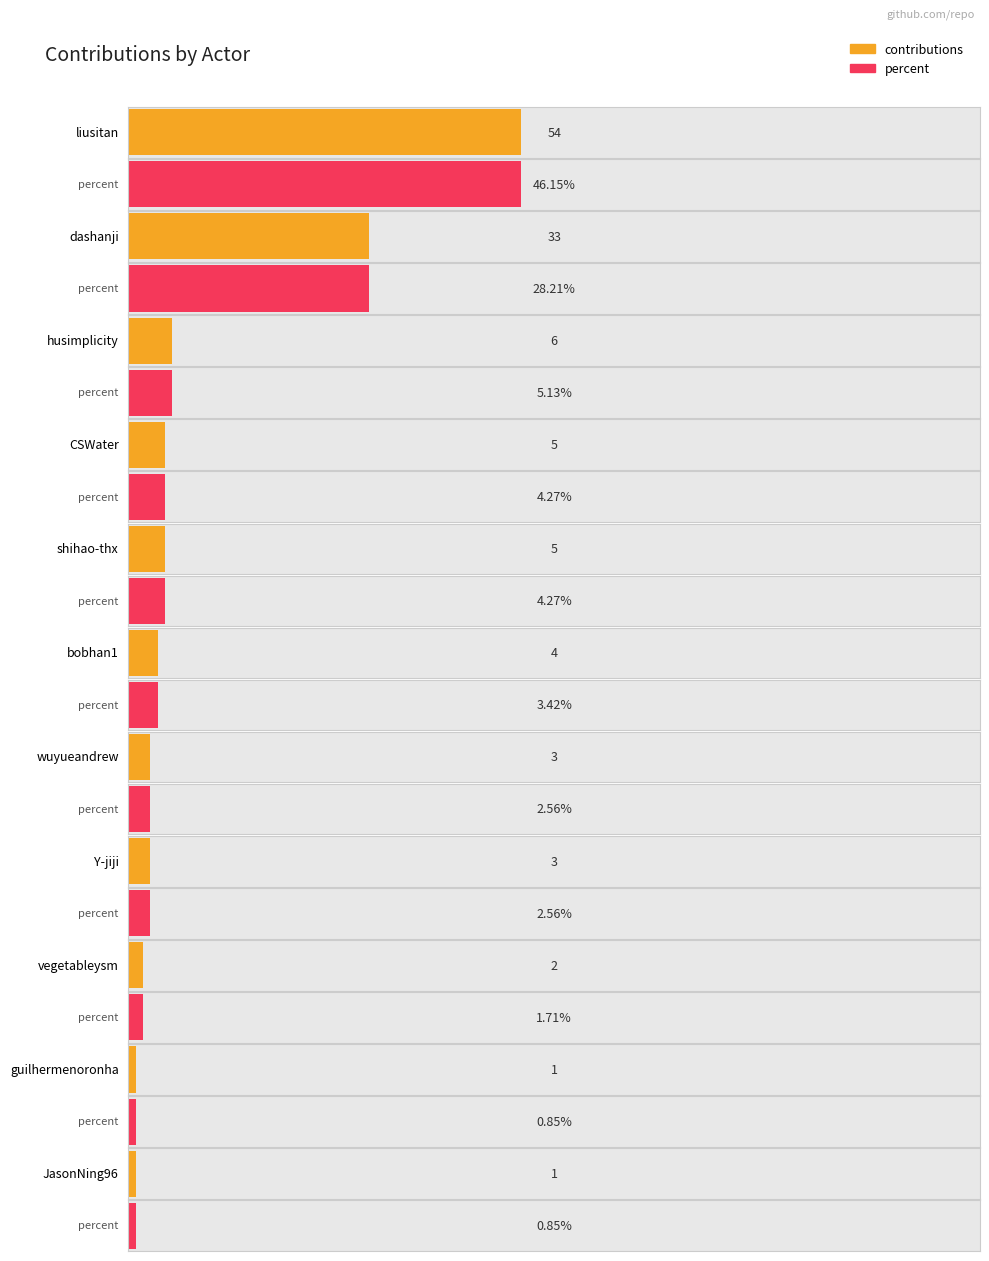

Does the chart contain any negative values?

No